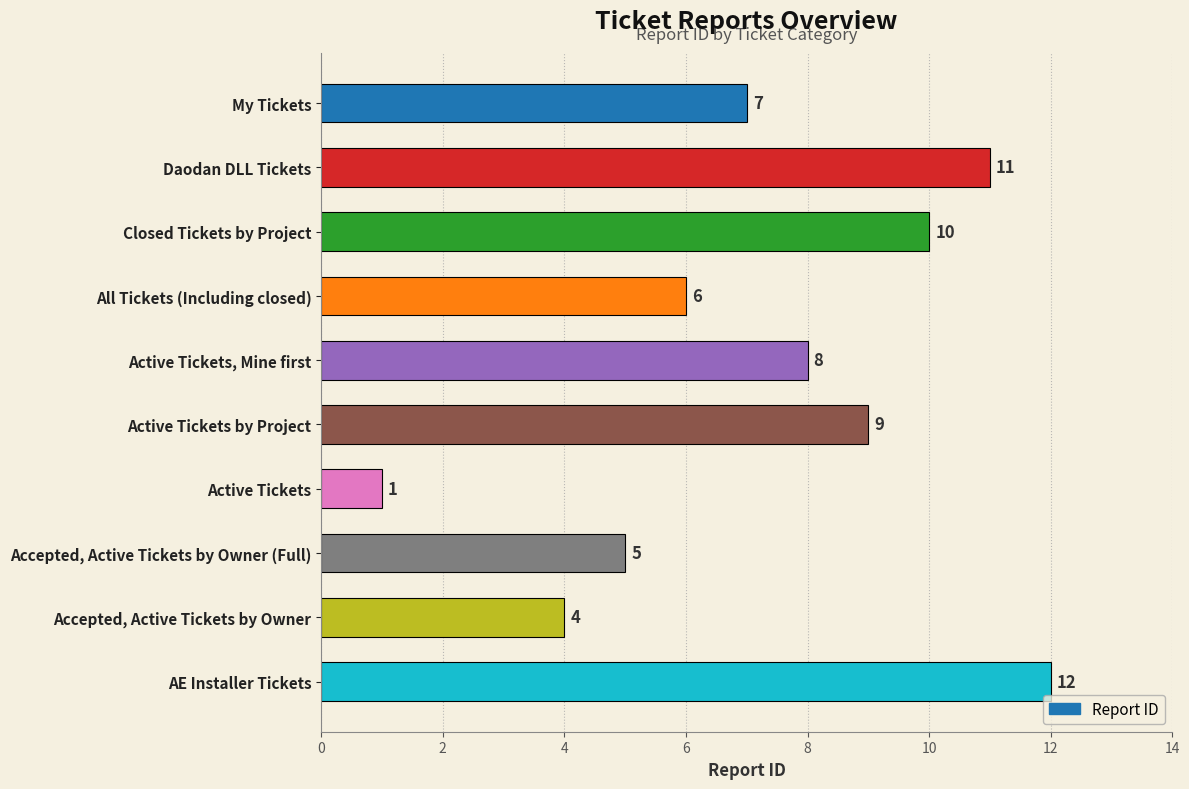

The value at Closed Tickets by Project is 15. True or false?

False